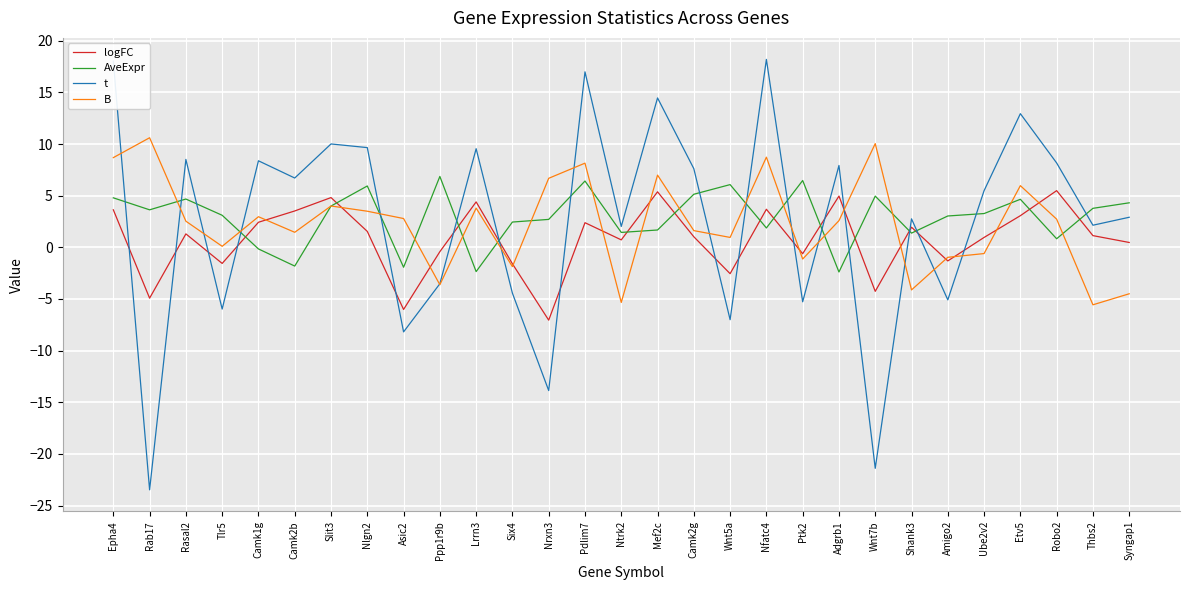

Which label corresponds to the smallest value in the chart?

Rab17